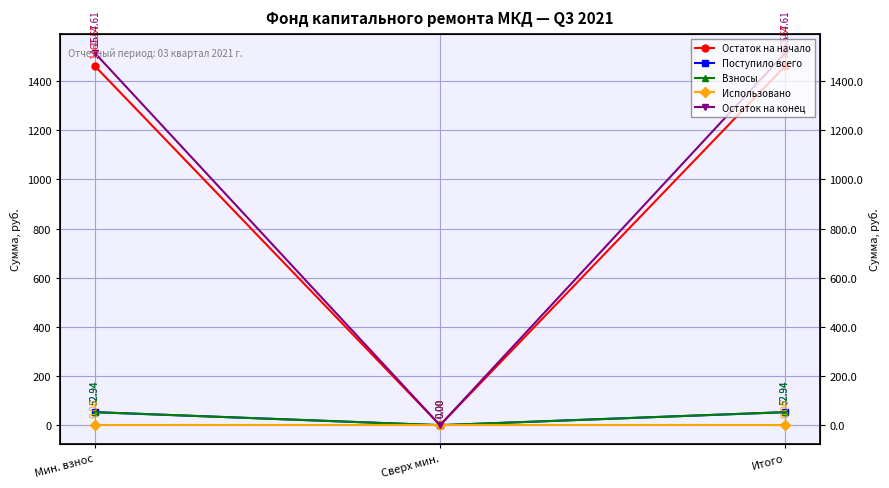

What is the average value of the Поступило всего series?

35.3